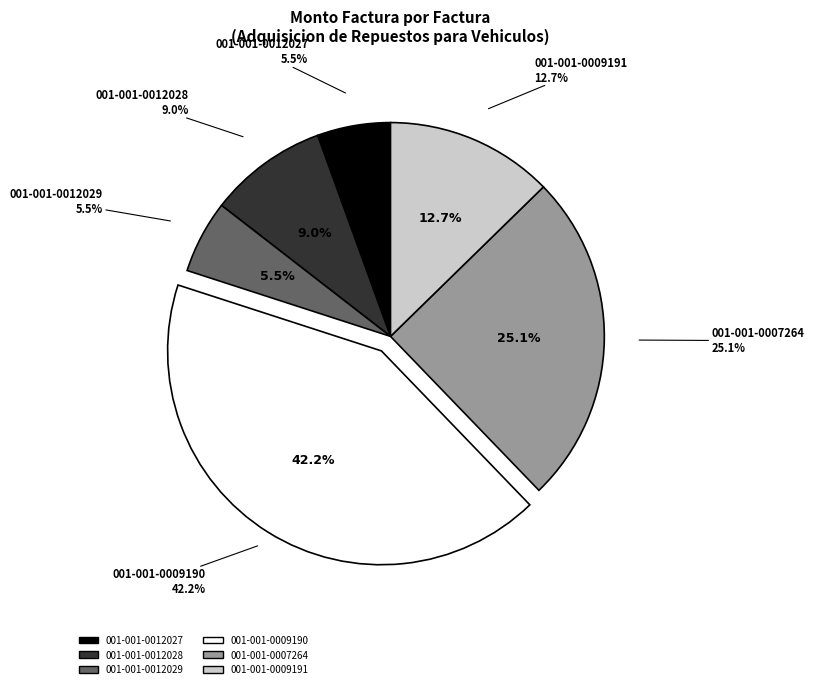

Is it true that 001-001-0009191 is 3% of the pie?

False